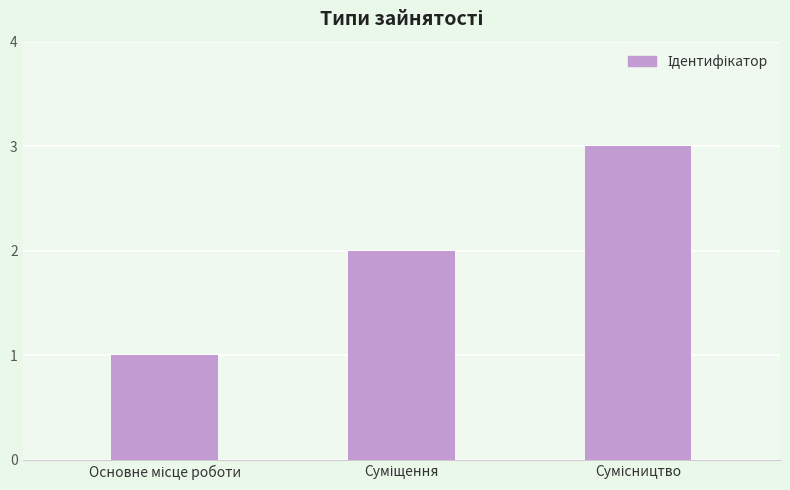

What is the minimum value shown in the chart?

1